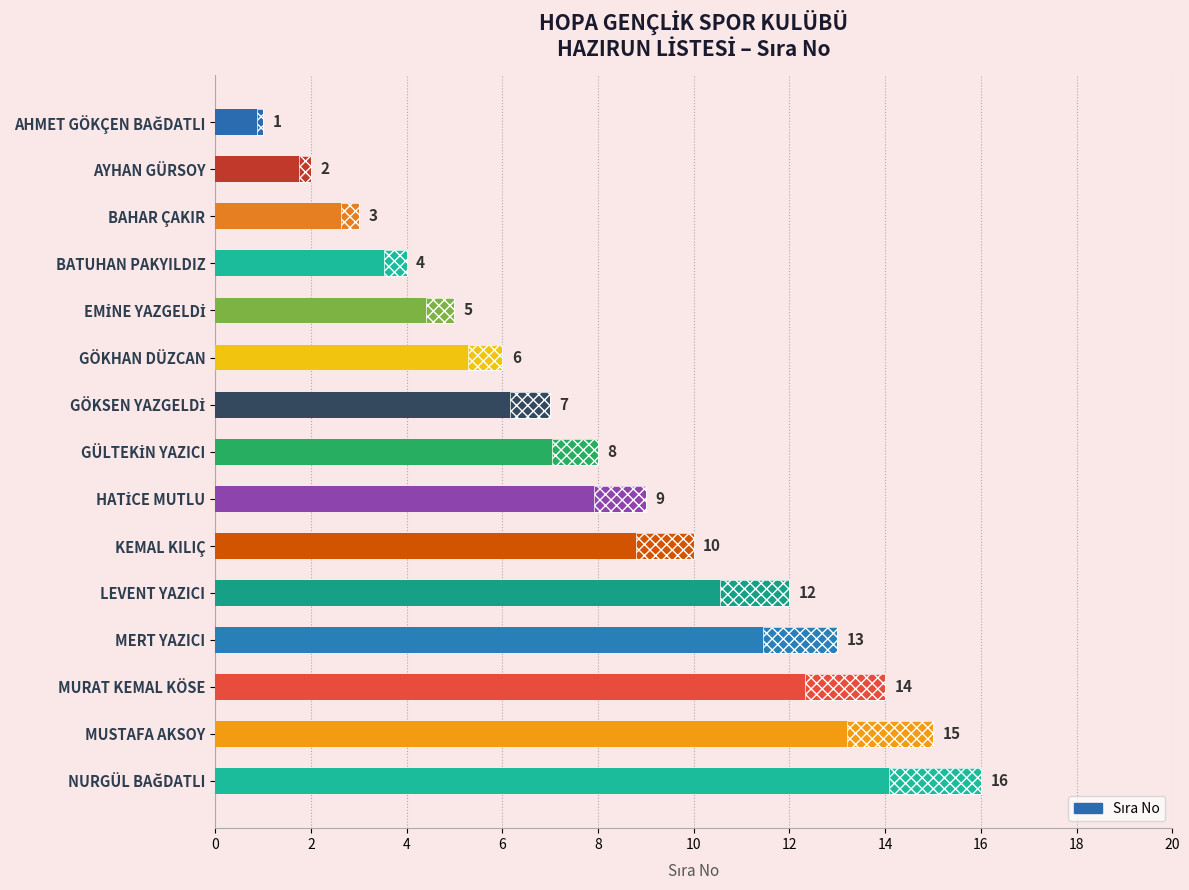

Reading right to left, extract all data points from this chart.

16	15	14	13	12	10	9	8	7	6	5	4	3	2	1